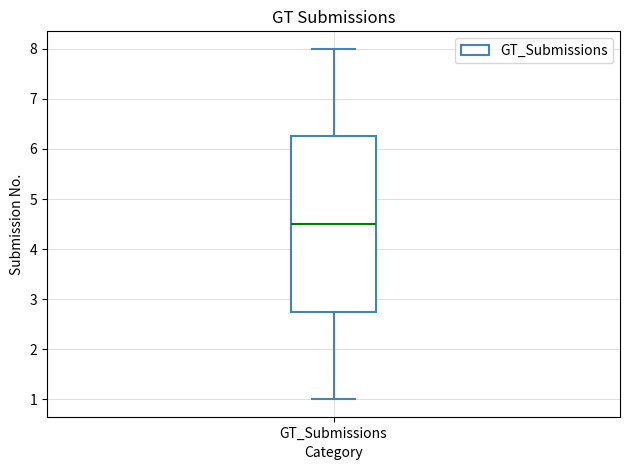

Transcribe this box plot: give where the median line is, the range the box spans, and where the two whiskers end, as read against the y-axis. The values are not printed on the chart, so give them approximately, as read against the axis.

median 4.5, box 2.8 to 6.3, whiskers 1.0 to 8.0